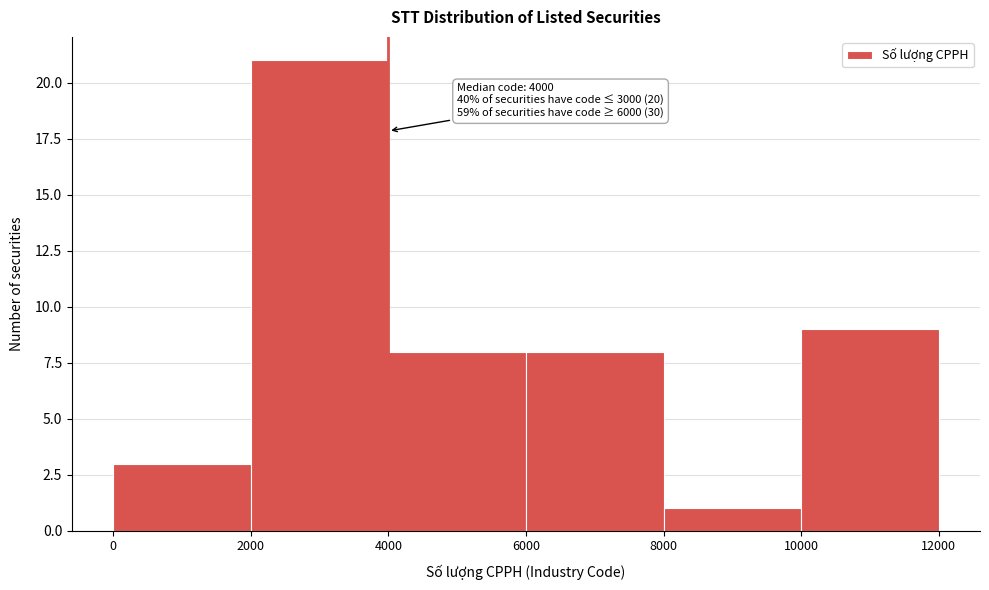

Over which range of the x-axis is the bar tallest?

2000 to 4000